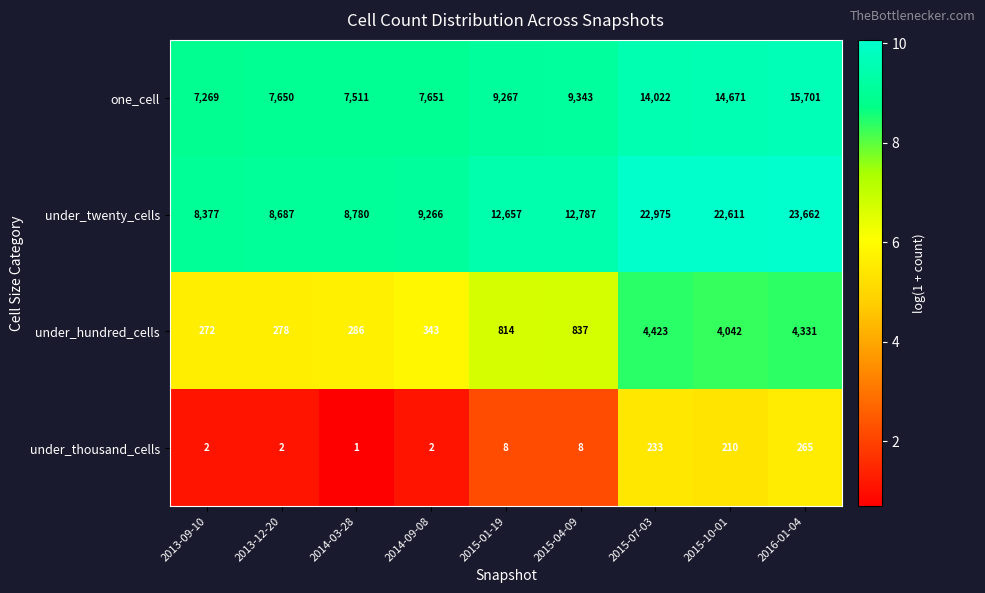

What is the total value across all series at 2016-01-04?

43959